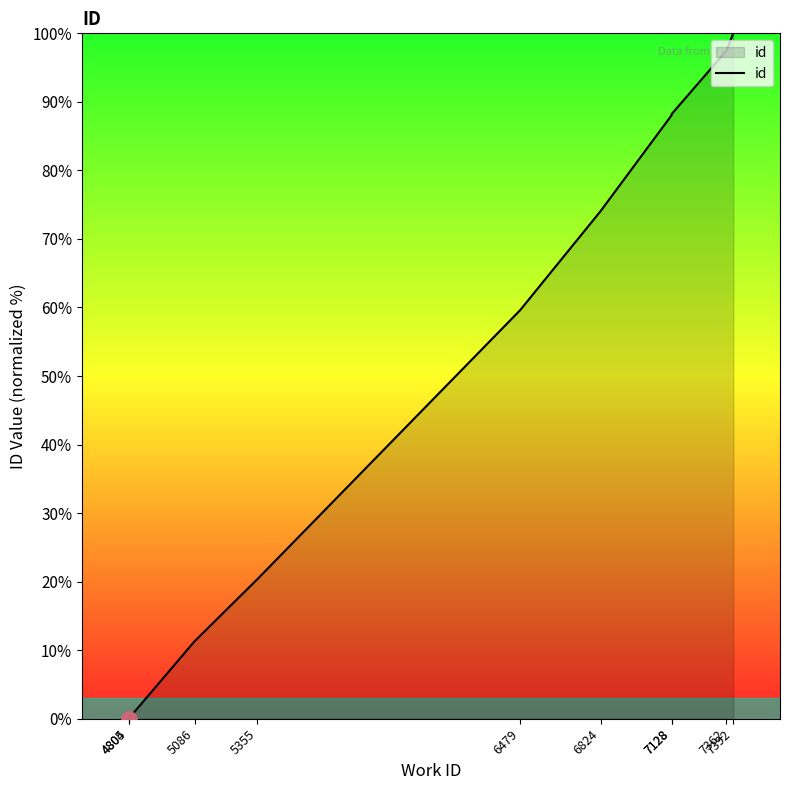

What is the ratio of the value at 6824 to the value at 7362?

0.8